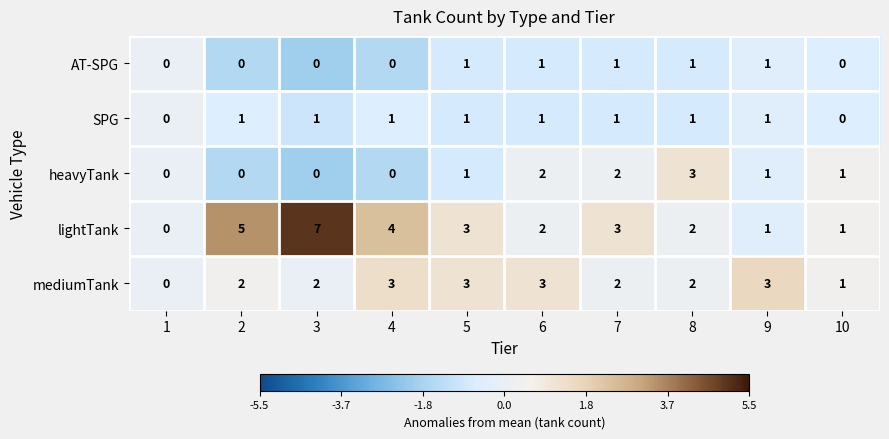

The value of AT-SPG at 7 is 0. True or false?

False